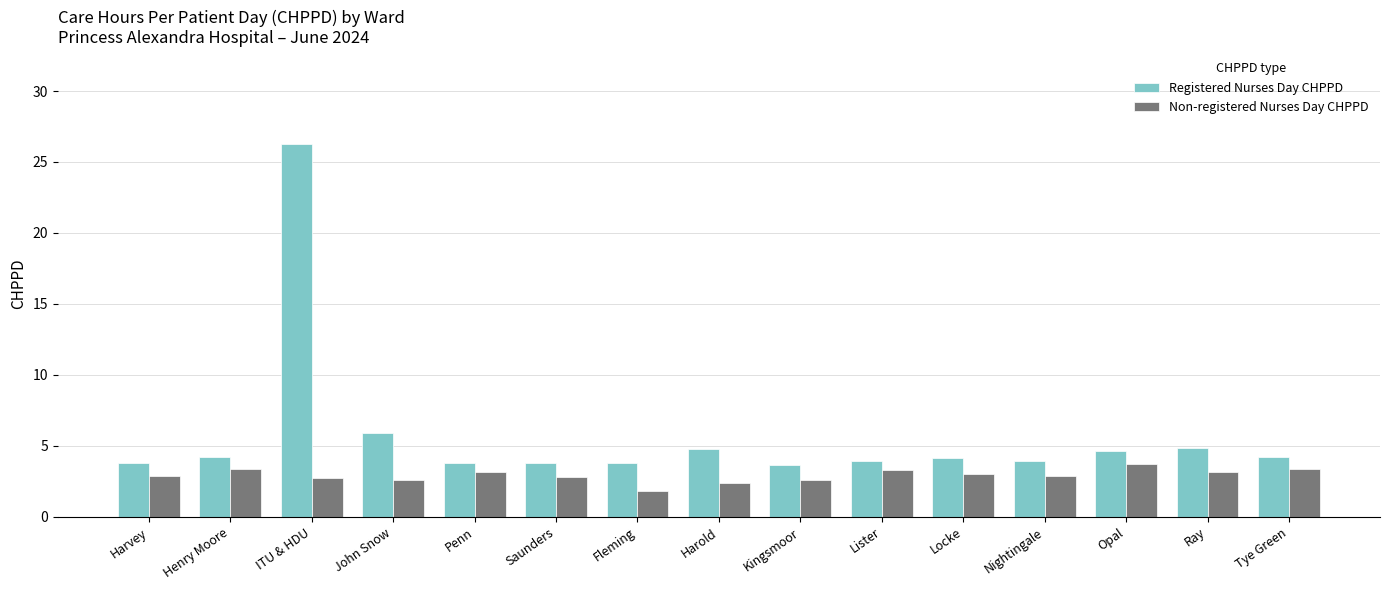

What is the value of the Non-registered Nurses Day CHPPD bar at the 8th from the left?

2.4